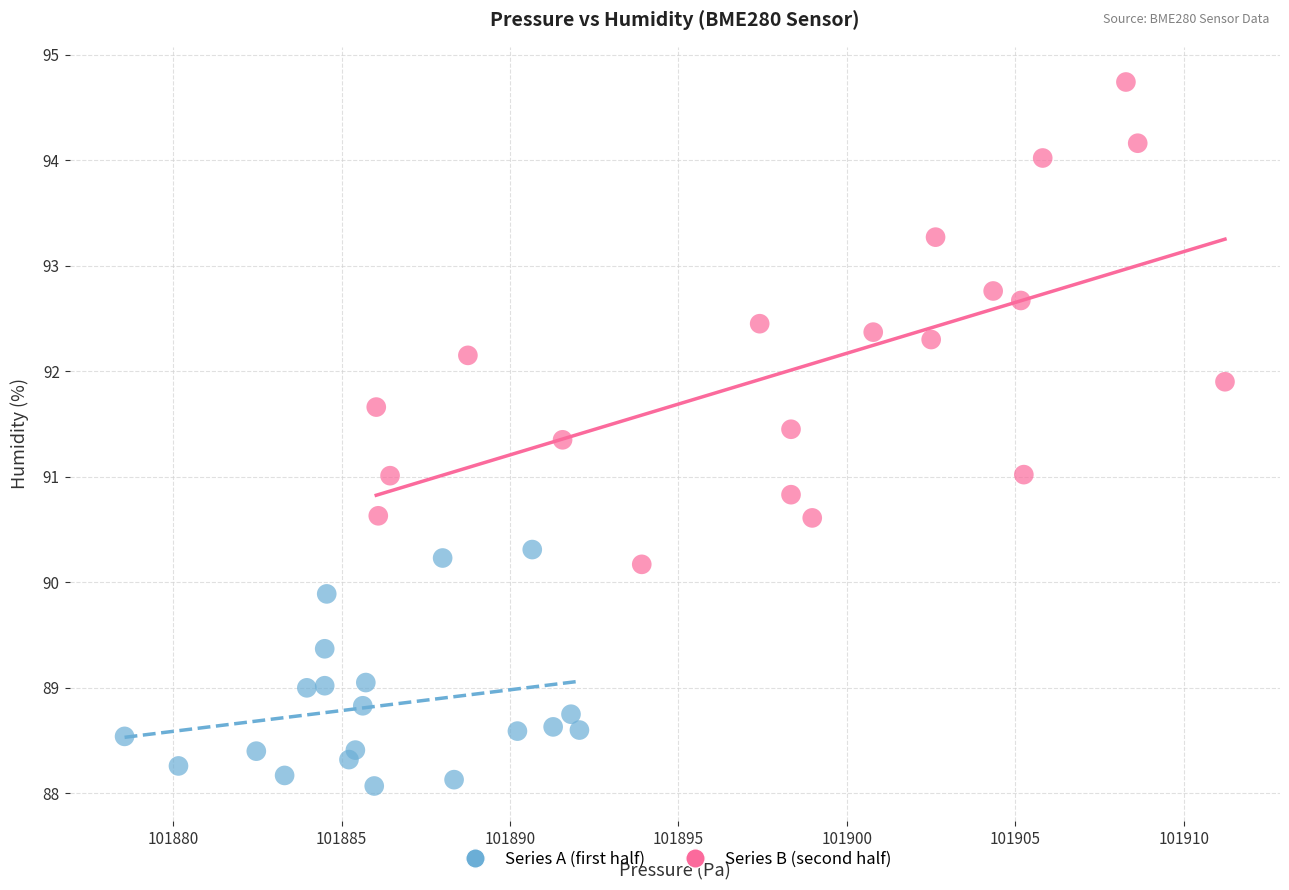

What are all the series names shown in the legend?

Series A (first half), Series B (second half)